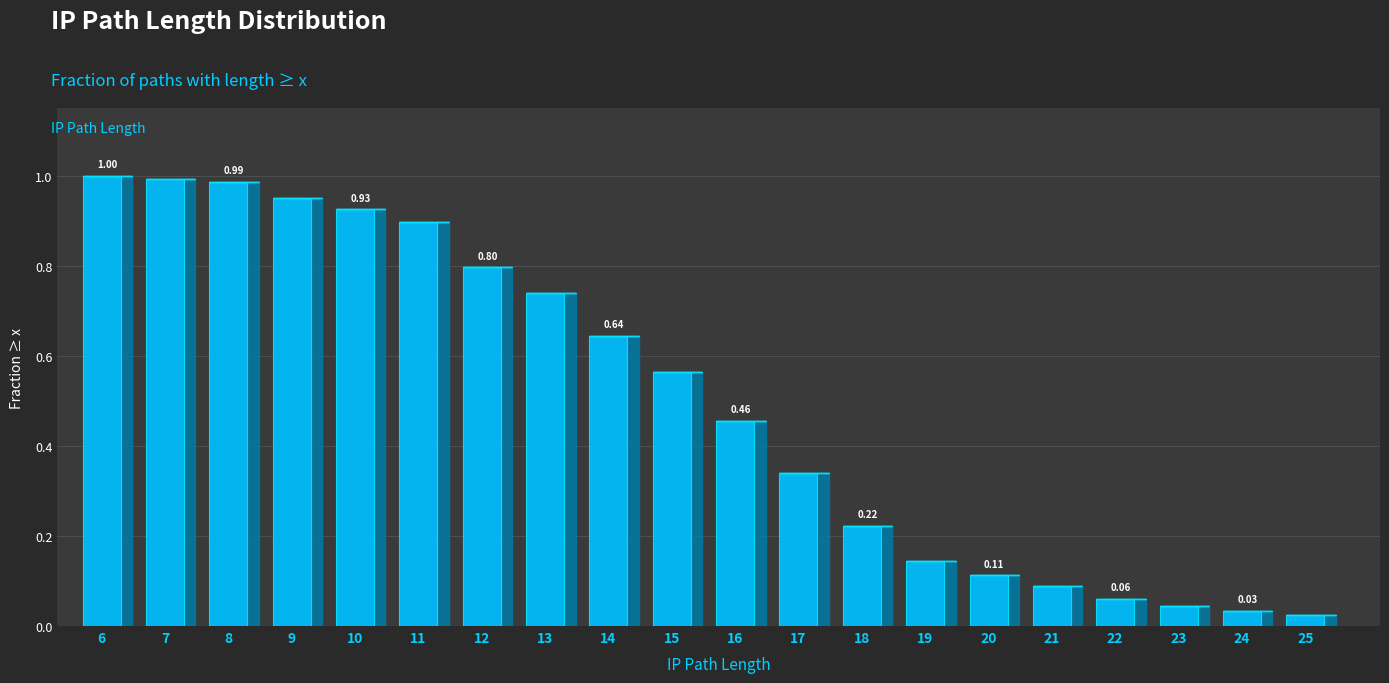

What is the sum of all values?

10.0